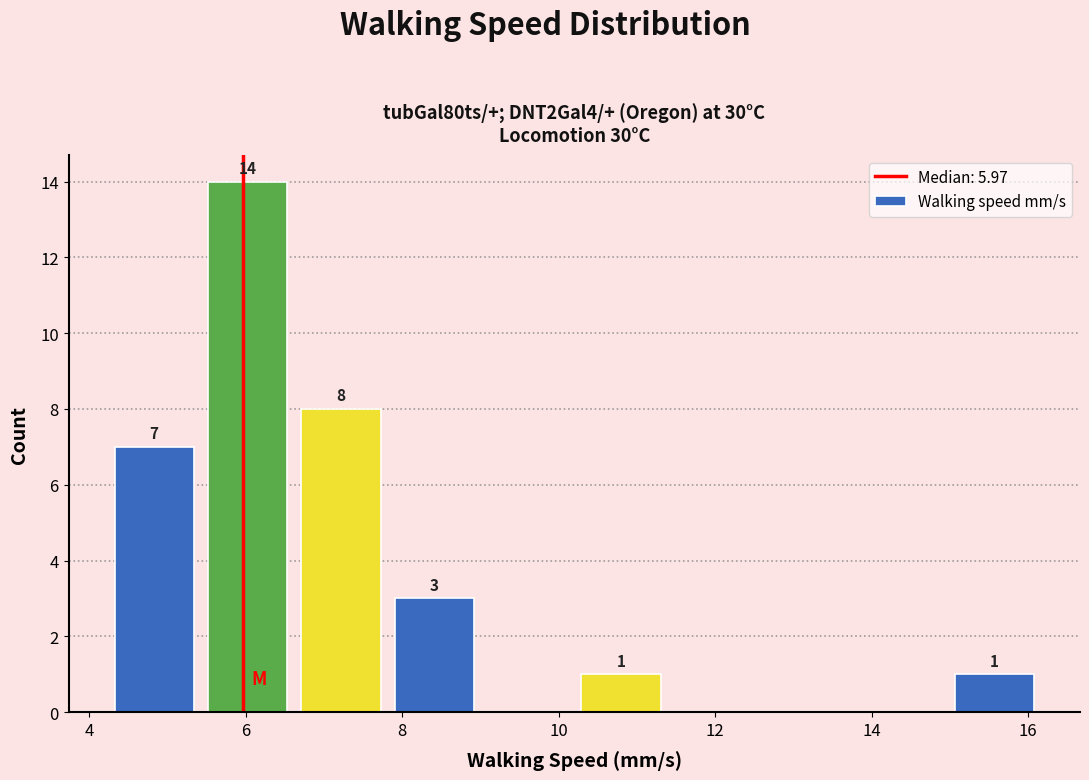

Which range on the x-axis has the tallest bar?

5.4 to 6.6